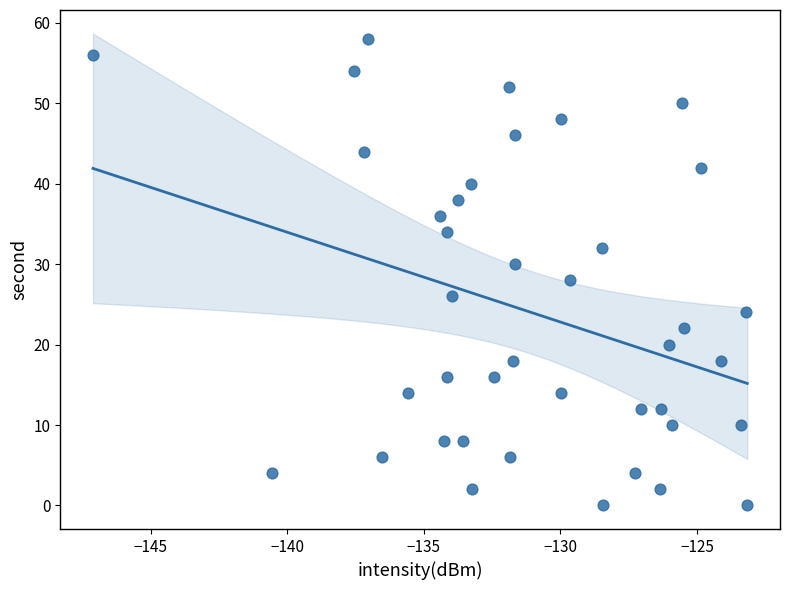

What is the range of Y values (max minus min)?

58